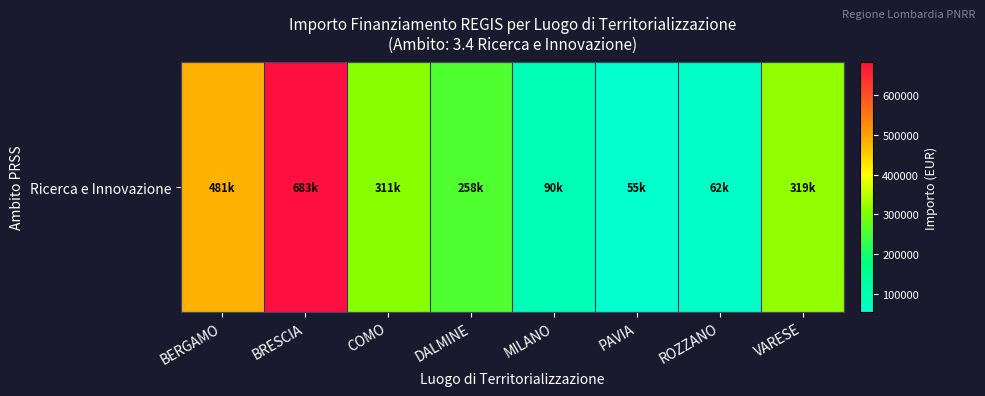

Reading left to right, transcribe all the data shown in this chart.

480788.9	682502.5	311137.0	258386.7	90268.6	54577.6	62062.4	319070.1